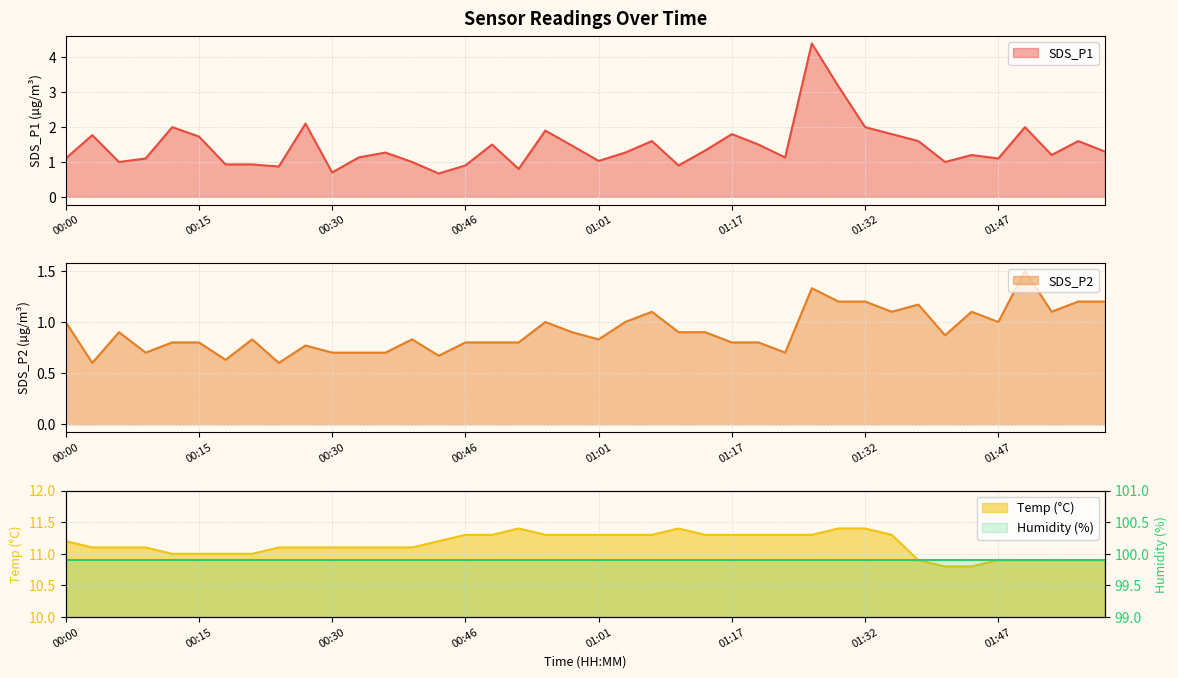

Which category has the lowest value across all series?

00:03